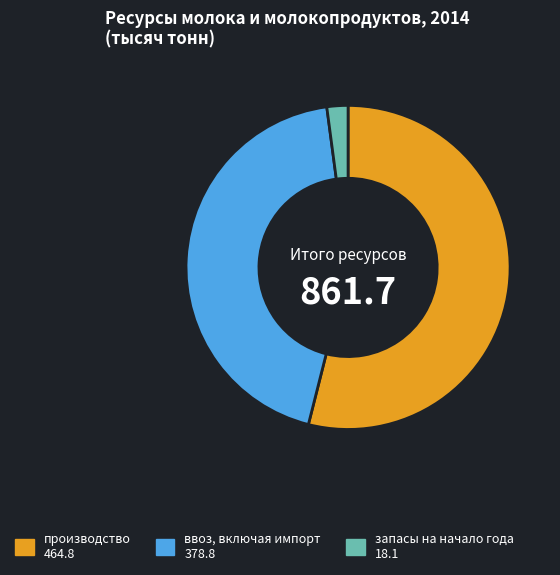

How many slices are in this pie chart?

3